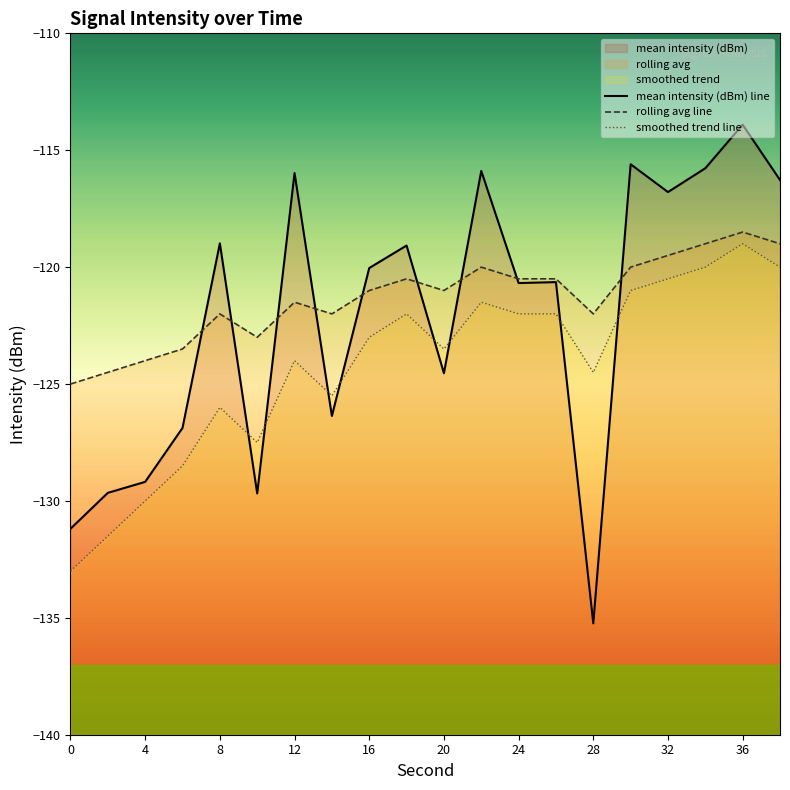

What is the average value of the smoothed trend line series?

-124.2